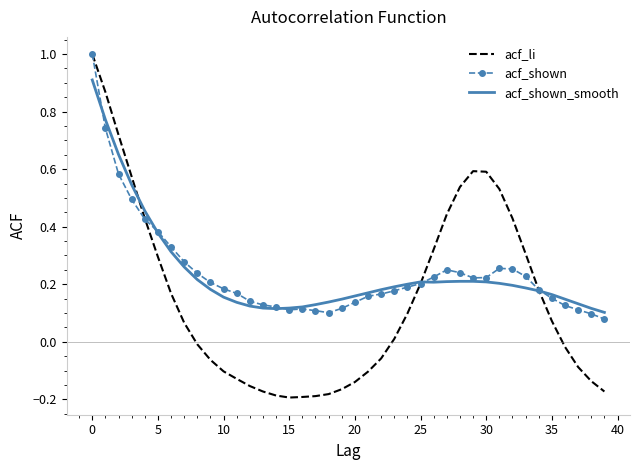

Which series has the largest range (max minus min)?

acf_li